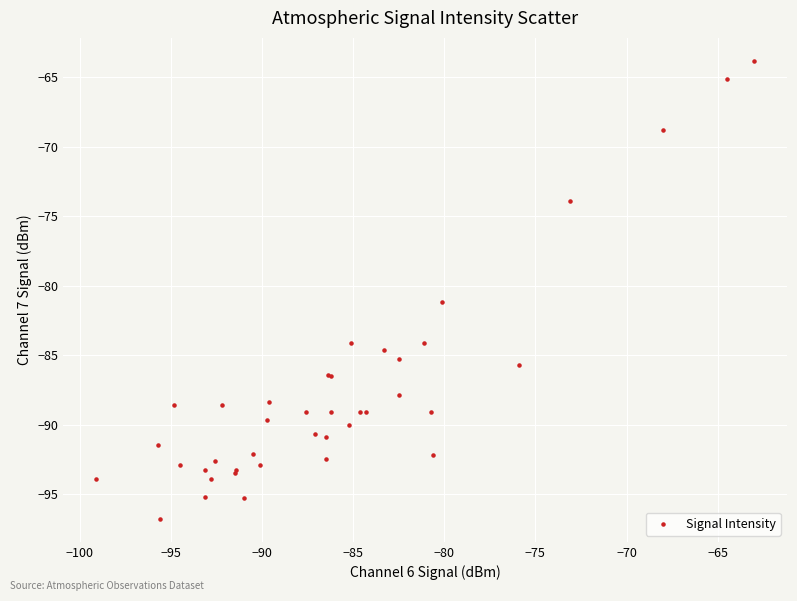

What Y value in the scatter plot is closest to -80?

-81.2